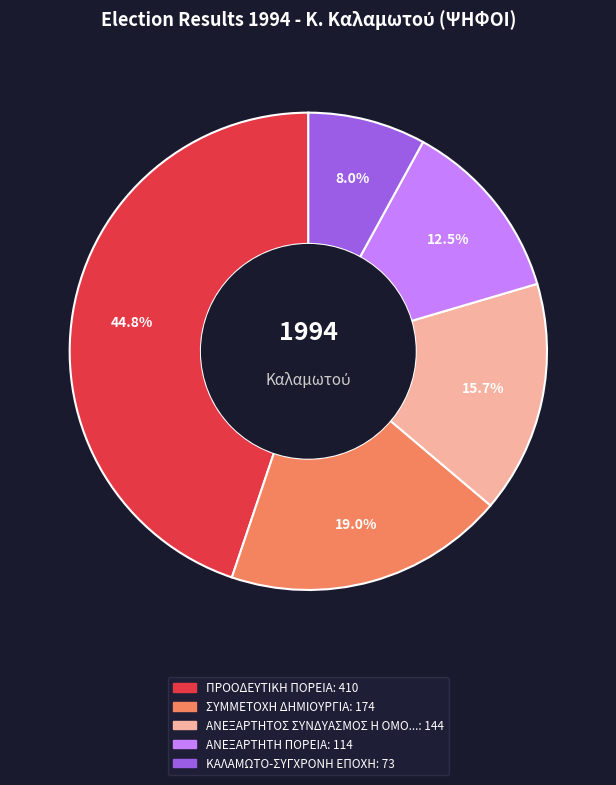

Does any single category account for the majority?

No